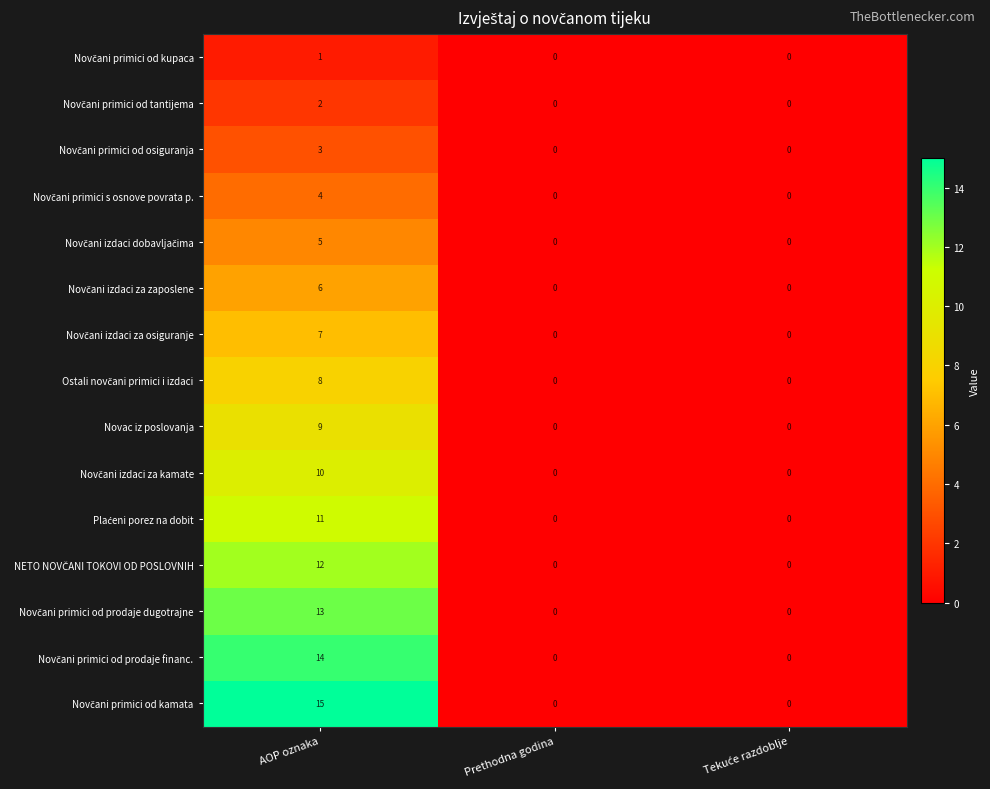

What is the maximum value shown in the chart?

15